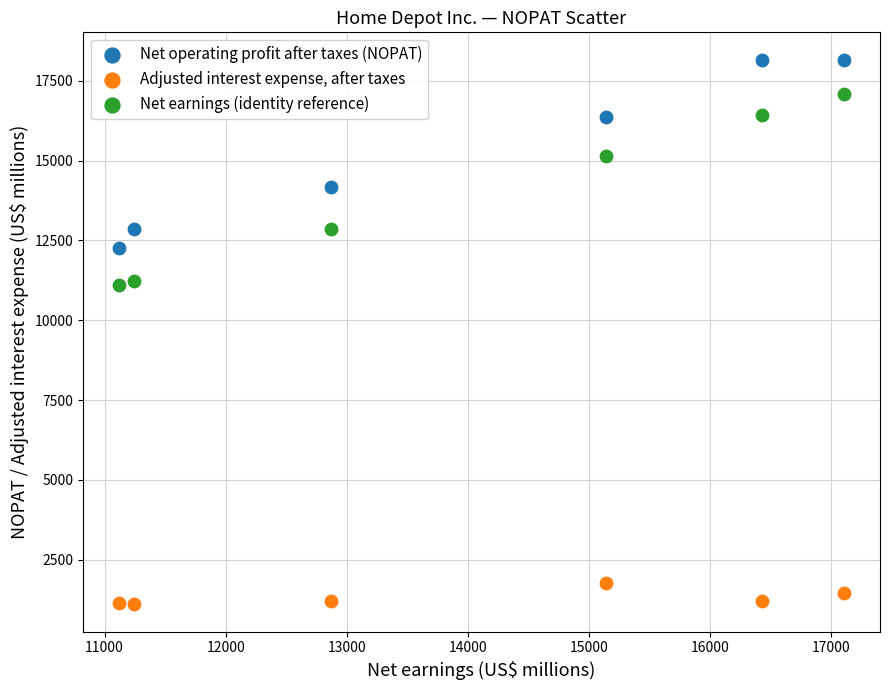

Which series reaches the maximum Y coordinate?

Net operating profit after taxes (NOPAT)